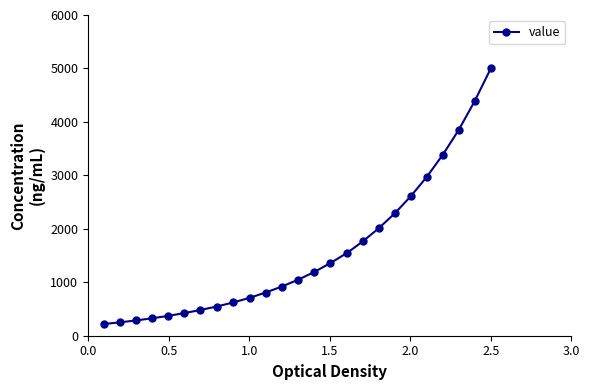

What is the greatest value displayed?

5000.0